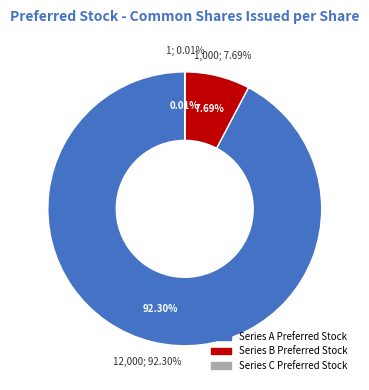

How many segments does this pie chart have?

3